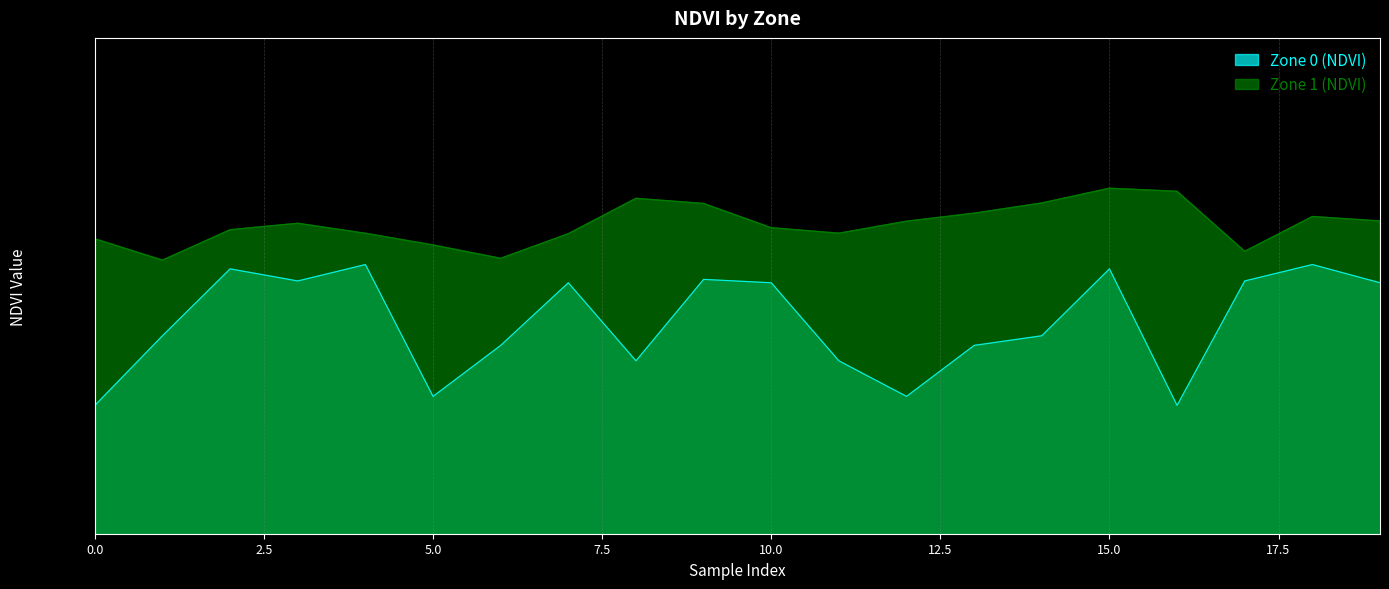

What is the value of the Zone 1 (NDVI) point at the 20th from the left?

0.3